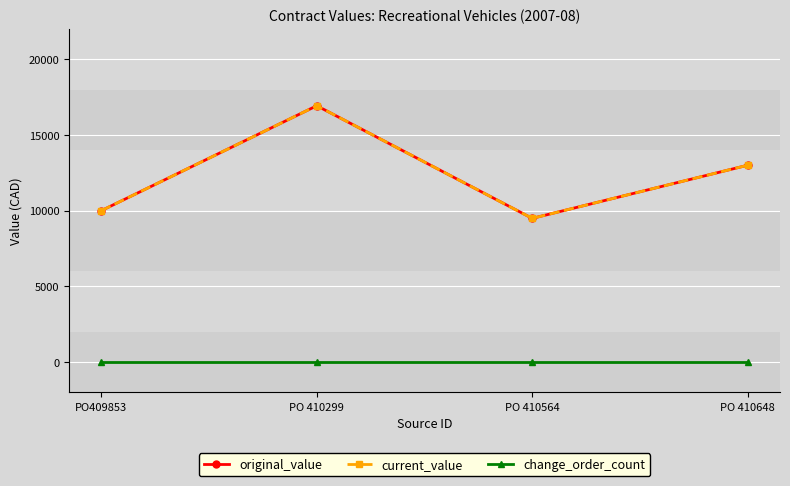

Does the chart have visible grid lines?

Yes